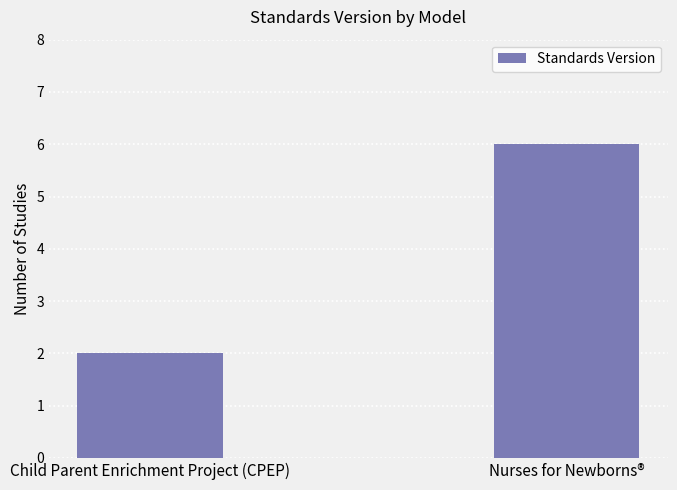

Reading left to right, transcribe all the data shown in this chart.

Child Parent Enrichment Project (CPEP)=2	Nurses for Newborns®=6